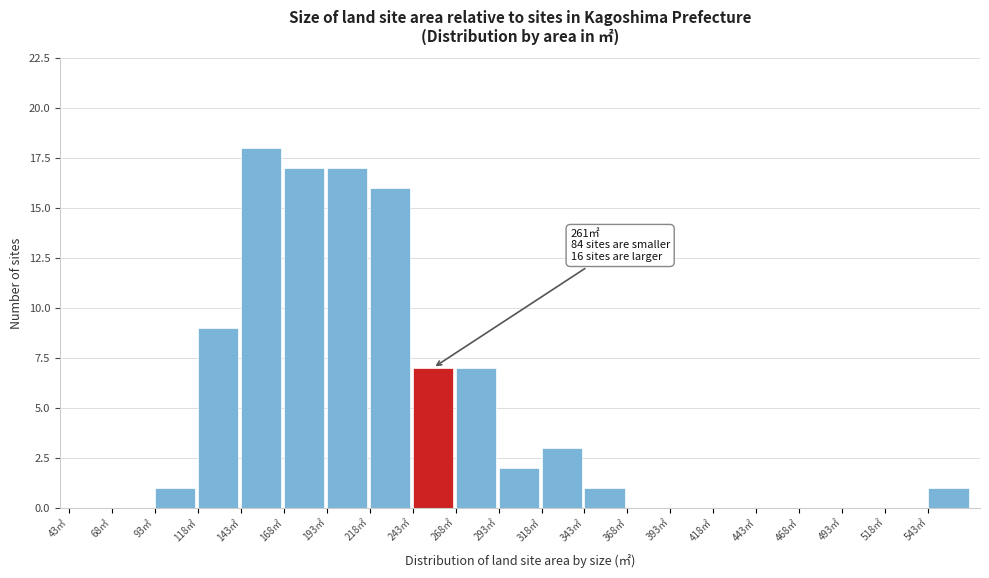

Over which range of the x-axis is the bar tallest?

143 to 168